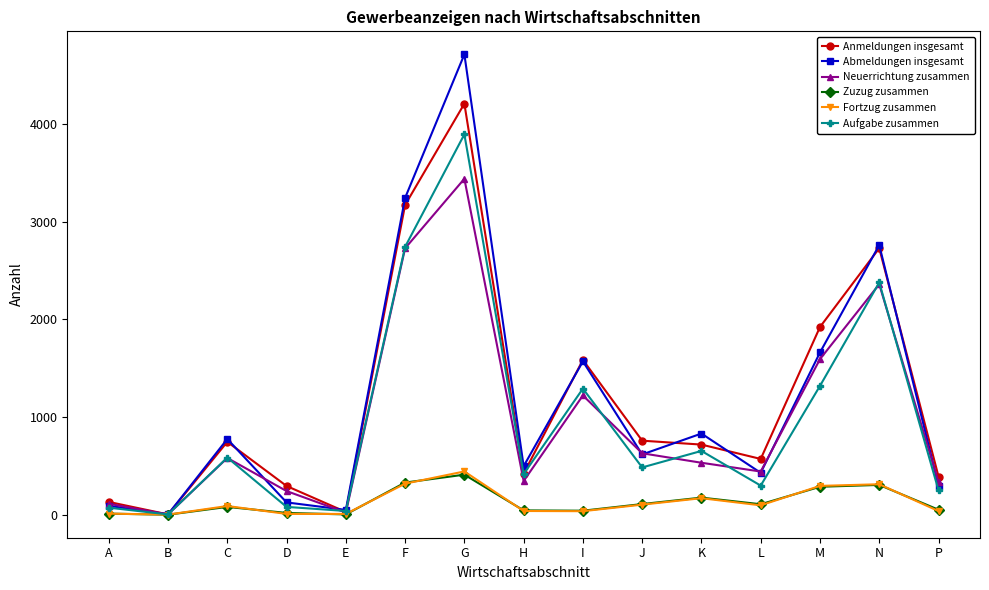

True or false: Aufgabe zusammen has a value of 166 at J.

False